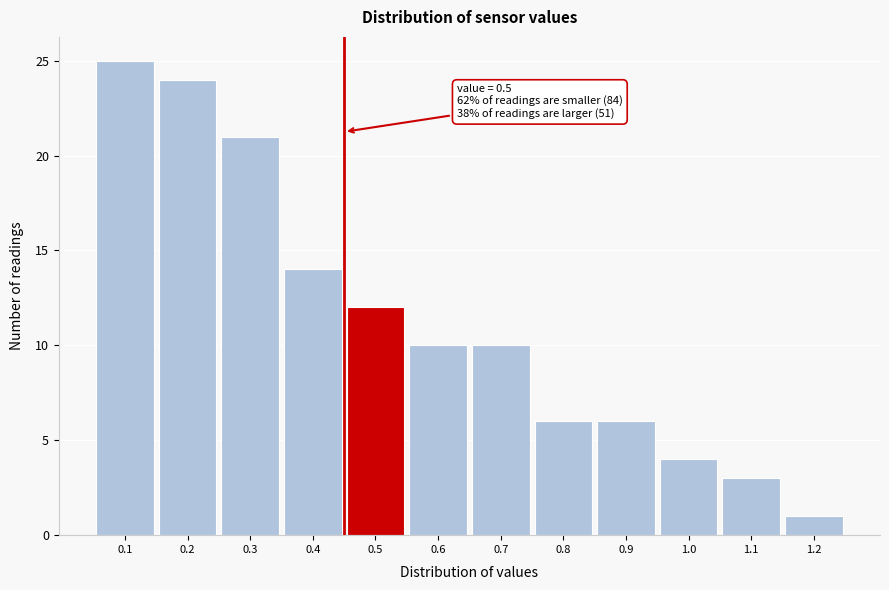

Reading left to right, list all the values displayed in this chart.

0.1=25	0.2=24	0.3=21	0.4=14	0.5=12	0.6=10	0.7=10	0.8=6	0.9=6	1.0=4	1.1=3	1.2=1